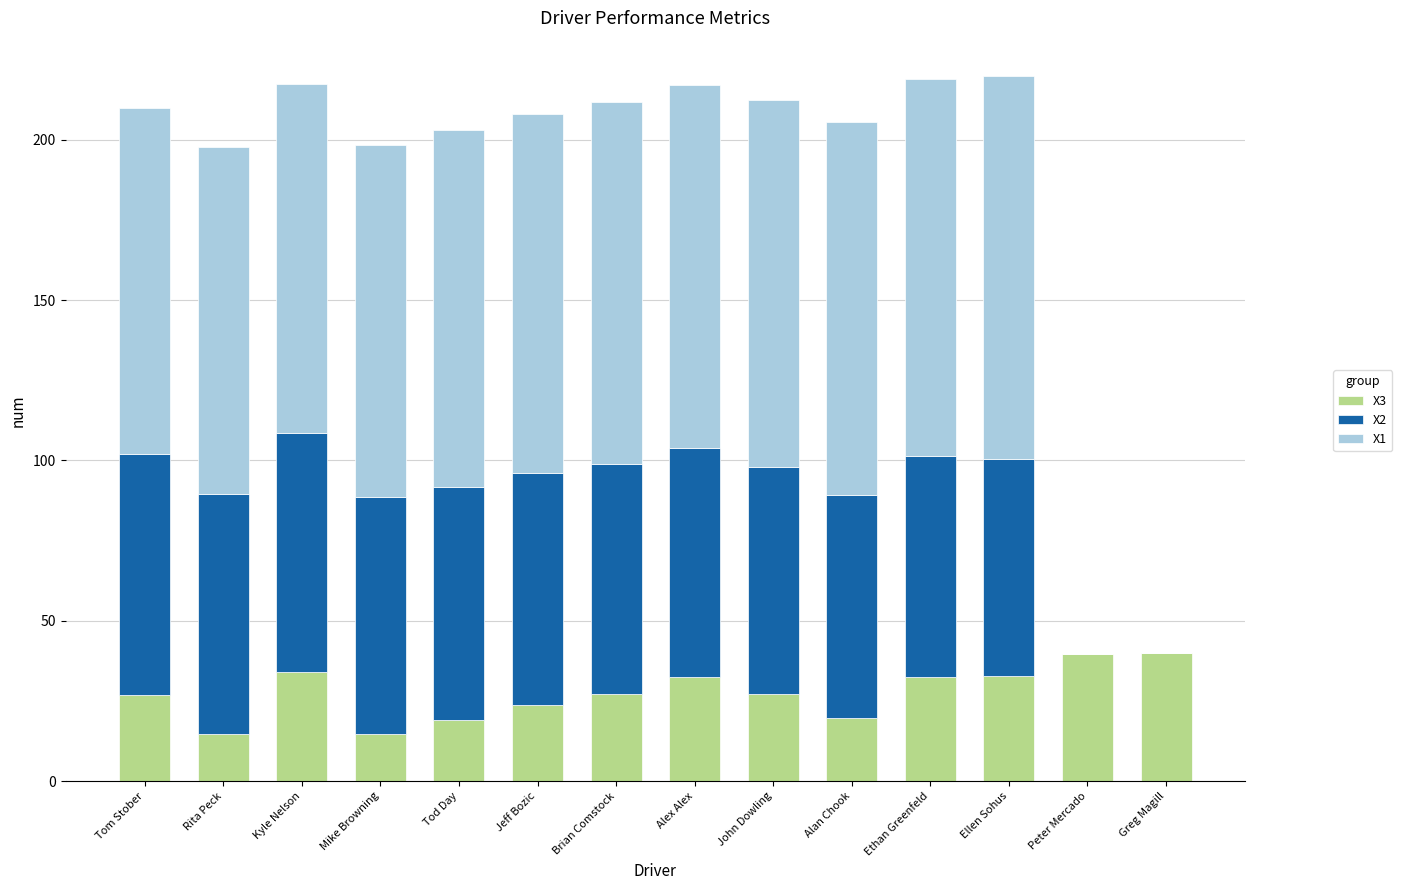

Are the bars horizontal?

No